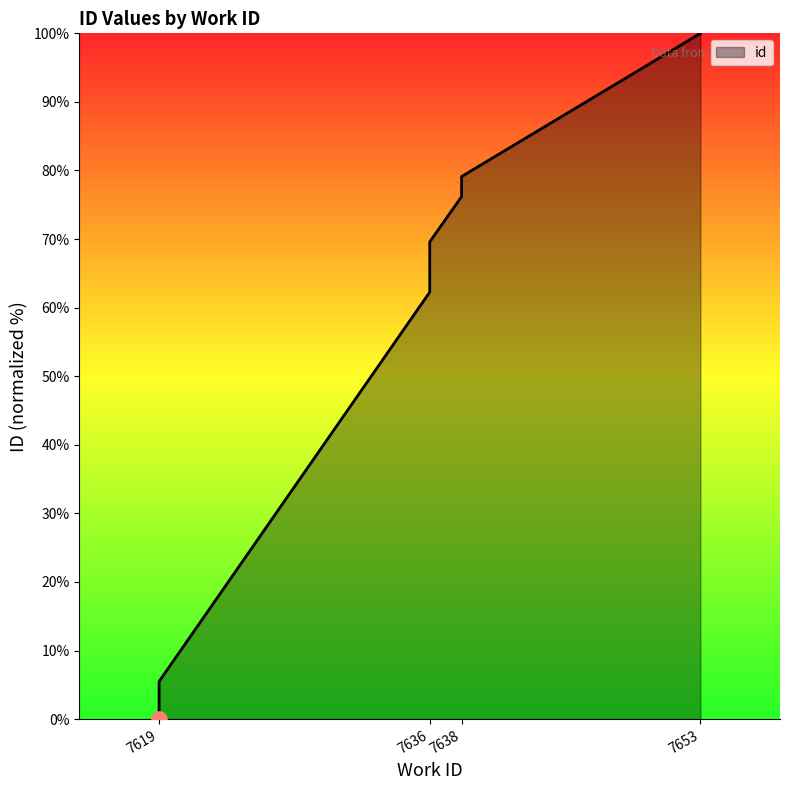

Between 7638 and 7619, which is larger?

7638